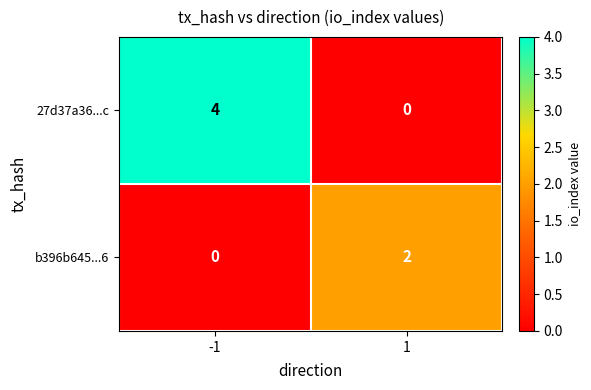

At 1, list the series in order from largest to smallest.

b396b645...6, 27d37a36...c